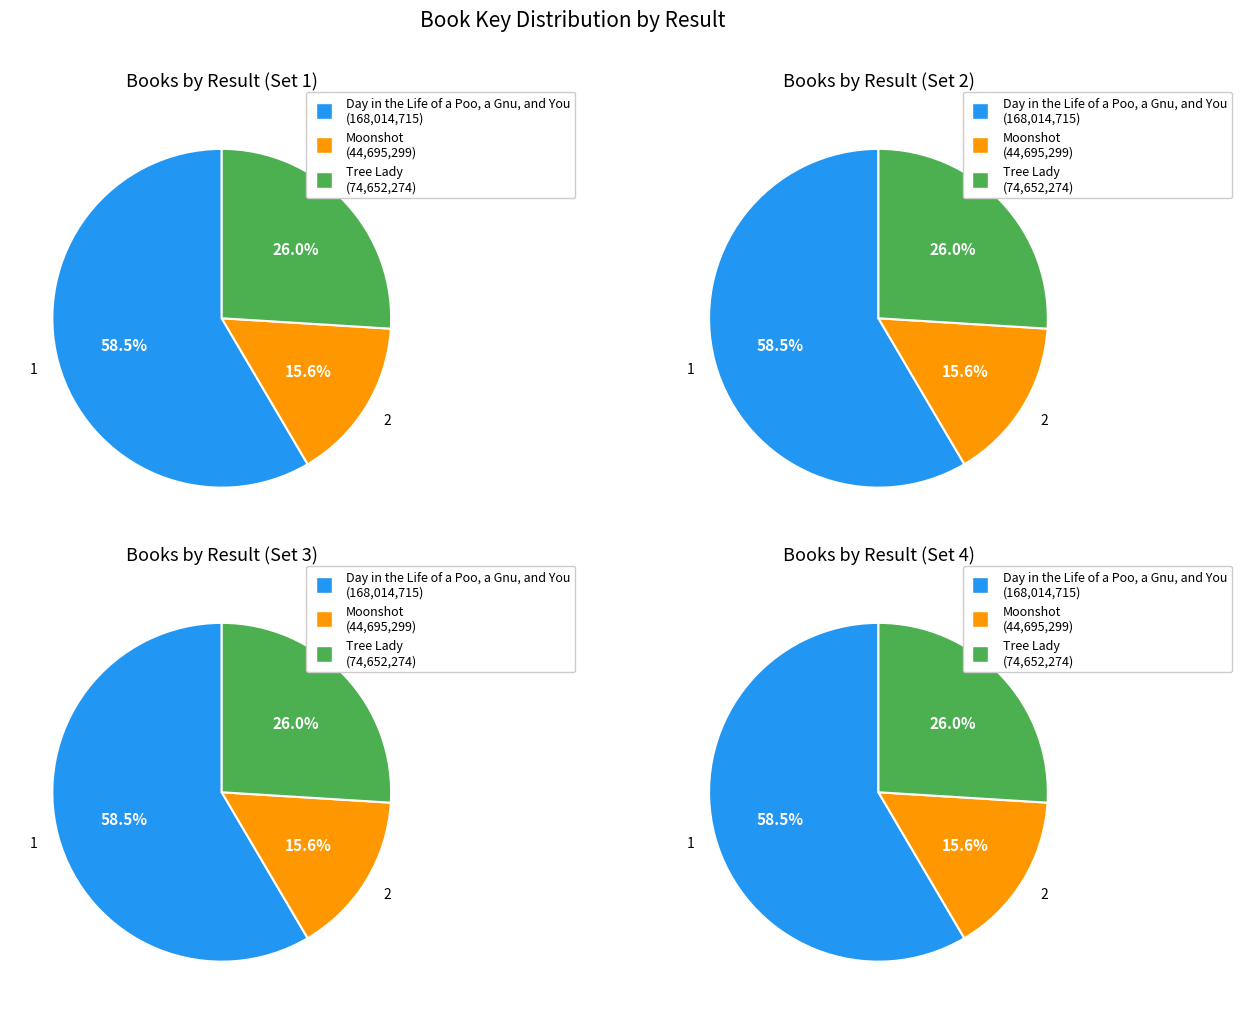

What is the change in value from Day in the Life of a Poo, a Gnu, and You to Tree Lady?

-93362441